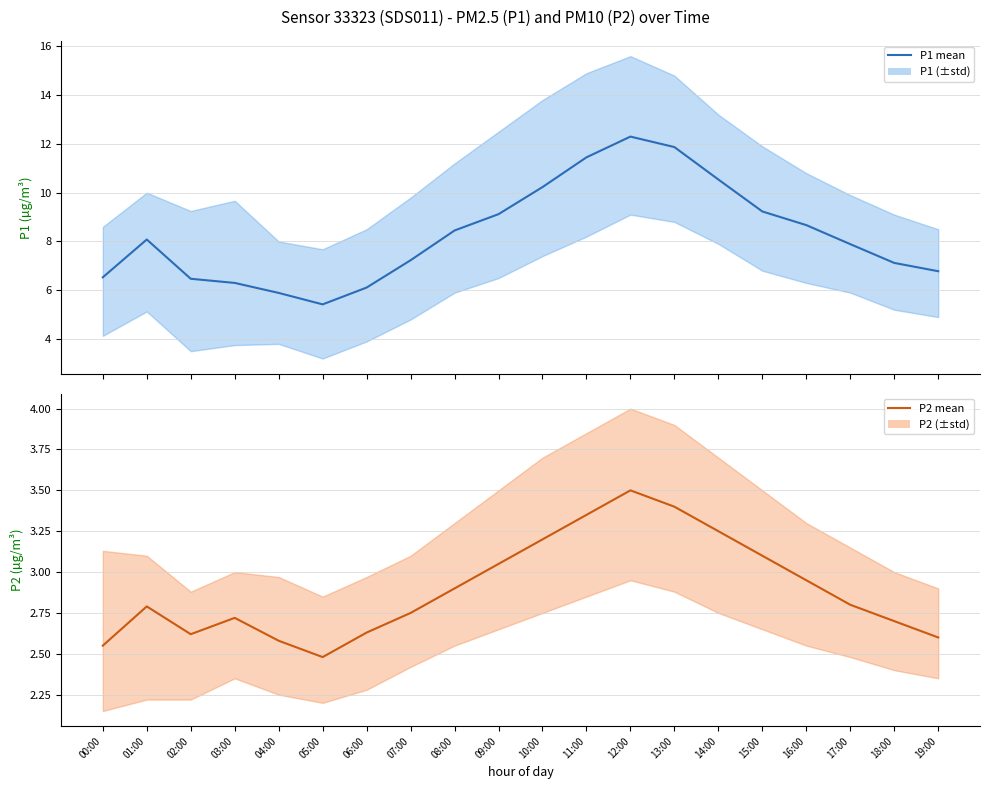

True or false: P1 (mean) and P2 (mean) intersect in this chart.

False